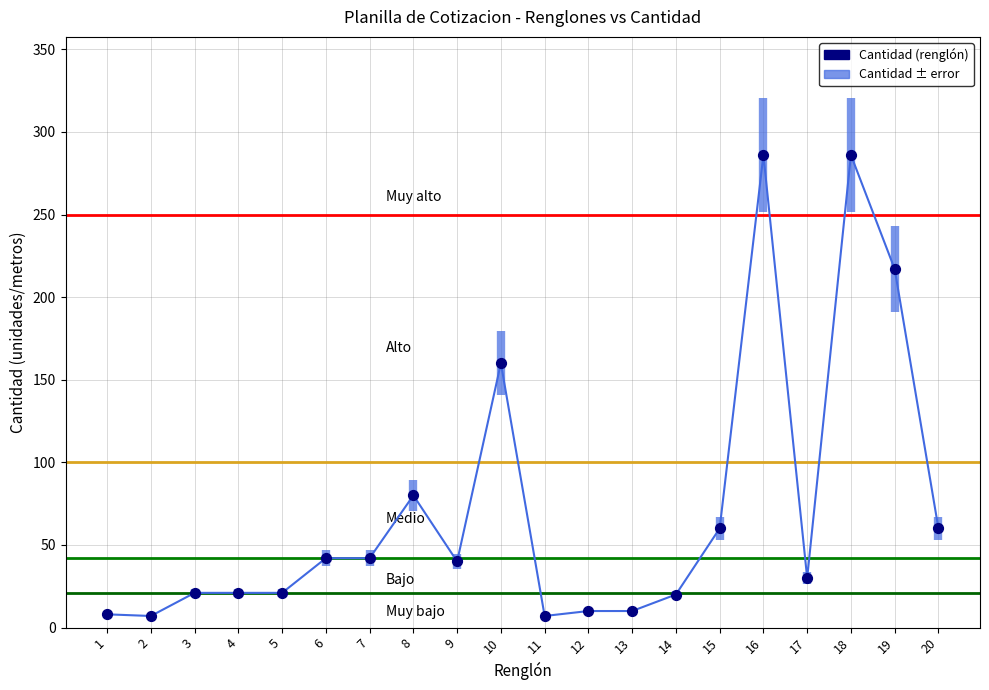

Between 16 and 12, which is larger?

16